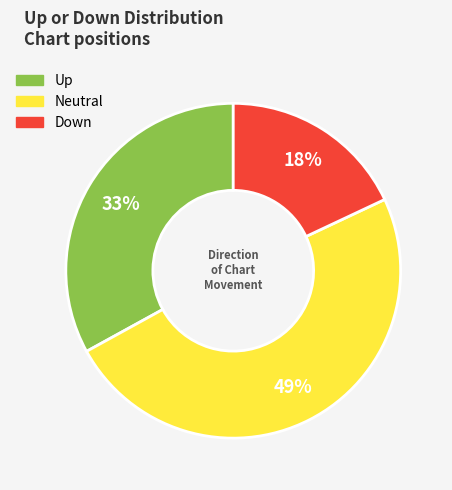

To the nearest percent, what is the difference between the largest and smallest slice percentages?

31%